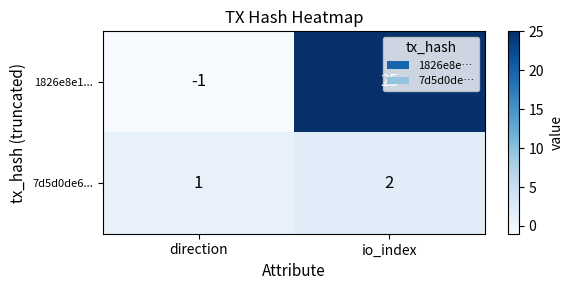

At direction, list the series in order from smallest to largest.

1826e8e1..., 7d5d0de6...